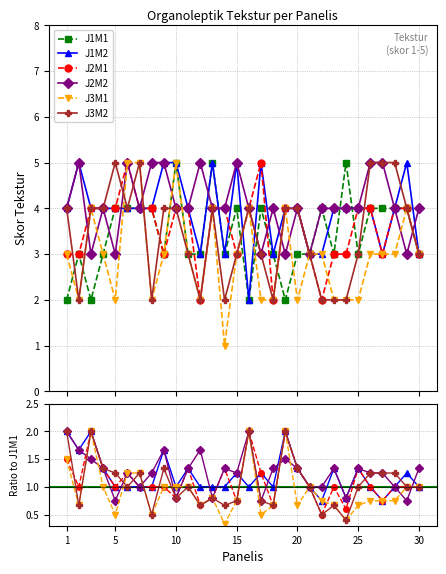

Is the value of J1M2 at 18 greater than the value of J2M1 at 26?

No